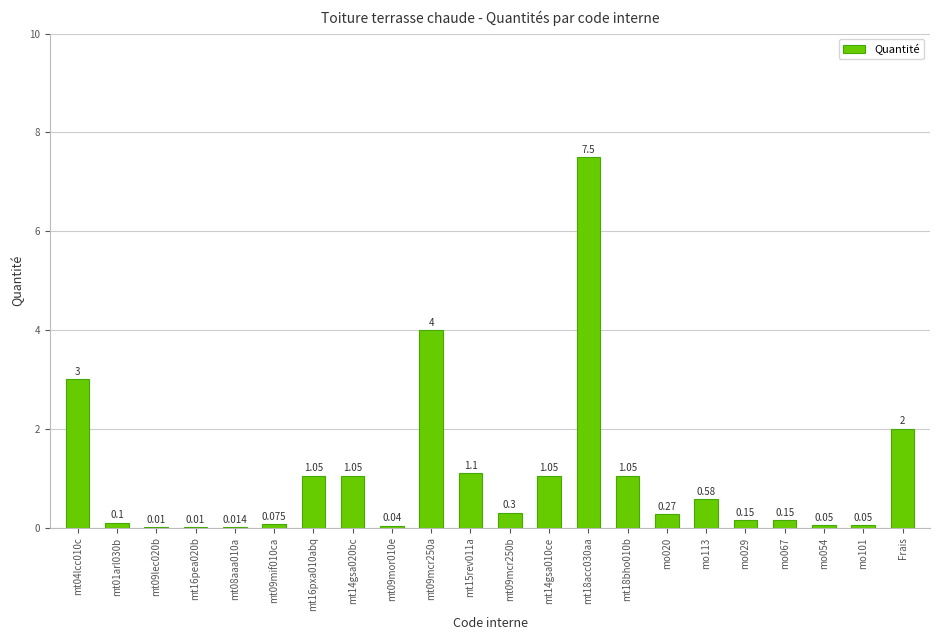

Is it true that the value at mo020 is 0.4?

False